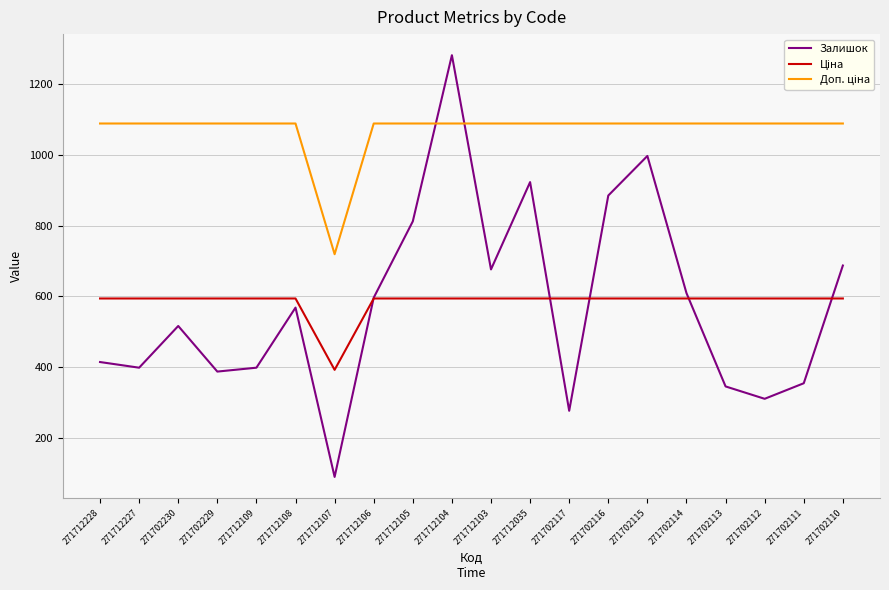

What position from the left is 271712109?

5